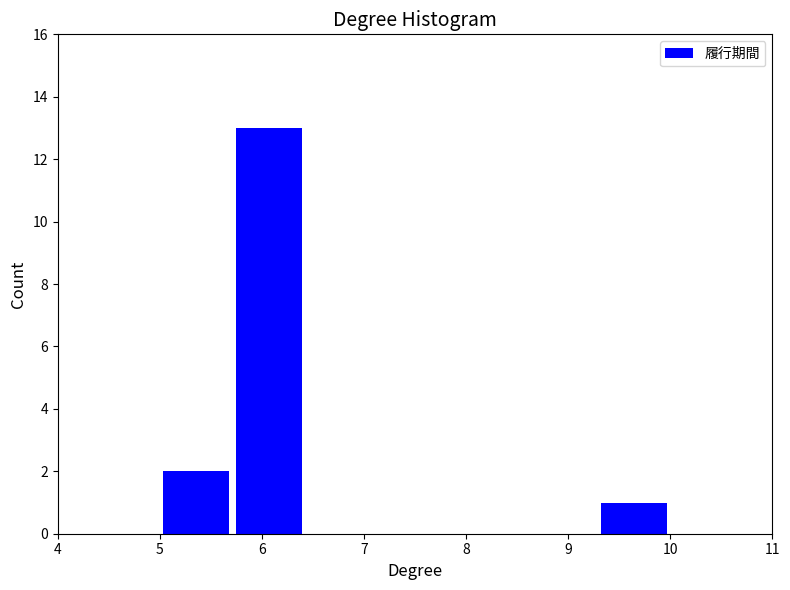

Reading left to right, transcribe this chart: for each bar, give the range it covers on the x-axis and its height. Neither the bar edges nor the heights are printed on the chart, so give them approximately, as read against the axes.

5.0 to 5.7: 2
5.7 to 6.4: 13
6.4 to 7.1: 0
7.1 to 7.9: 0
7.9 to 8.6: 0
8.6 to 9.3: 0
9.3 to 10.0: 1